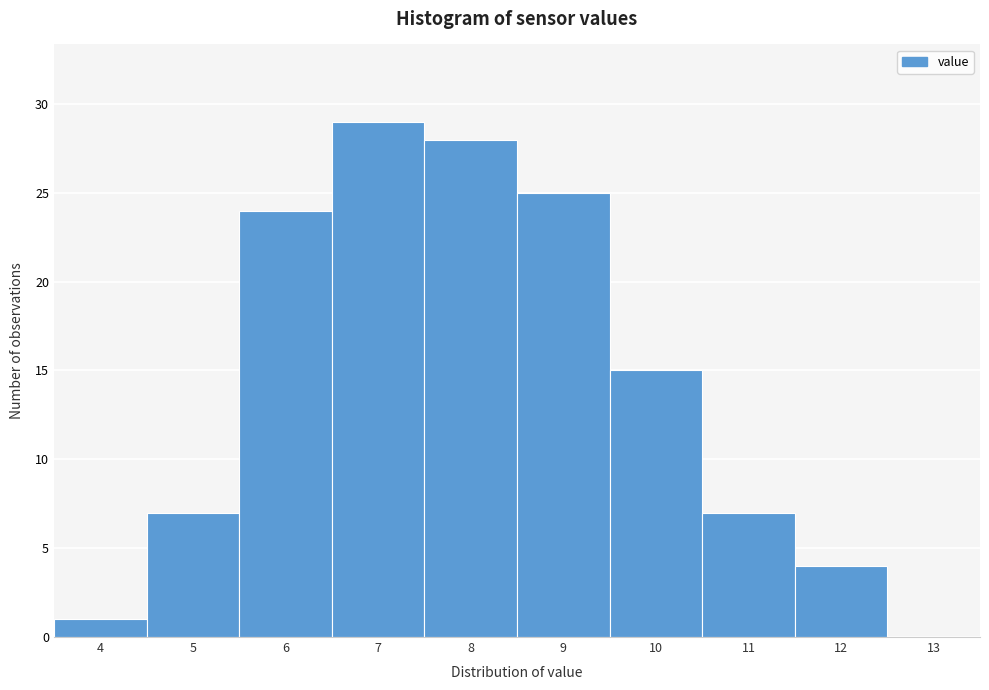

Reading left to right, what are all the values shown in this chart?

4=1	5=7	6=24	7=29	8=28	9=25	10=15	11=7	12=4	13=0